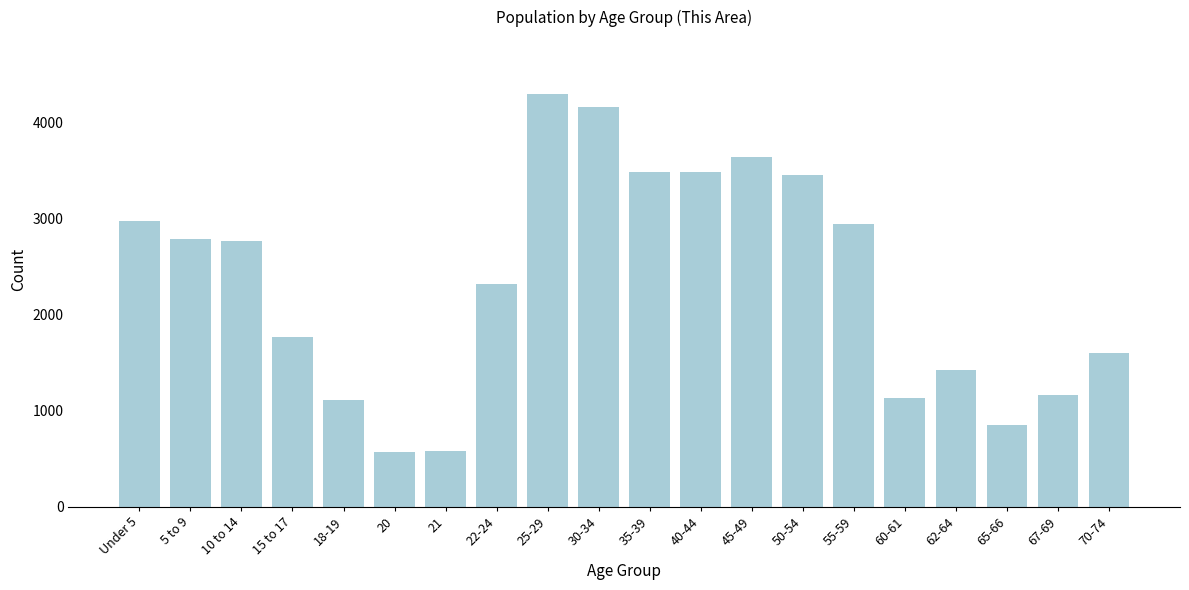

Which label corresponds to the largest value in the chart?

25-29